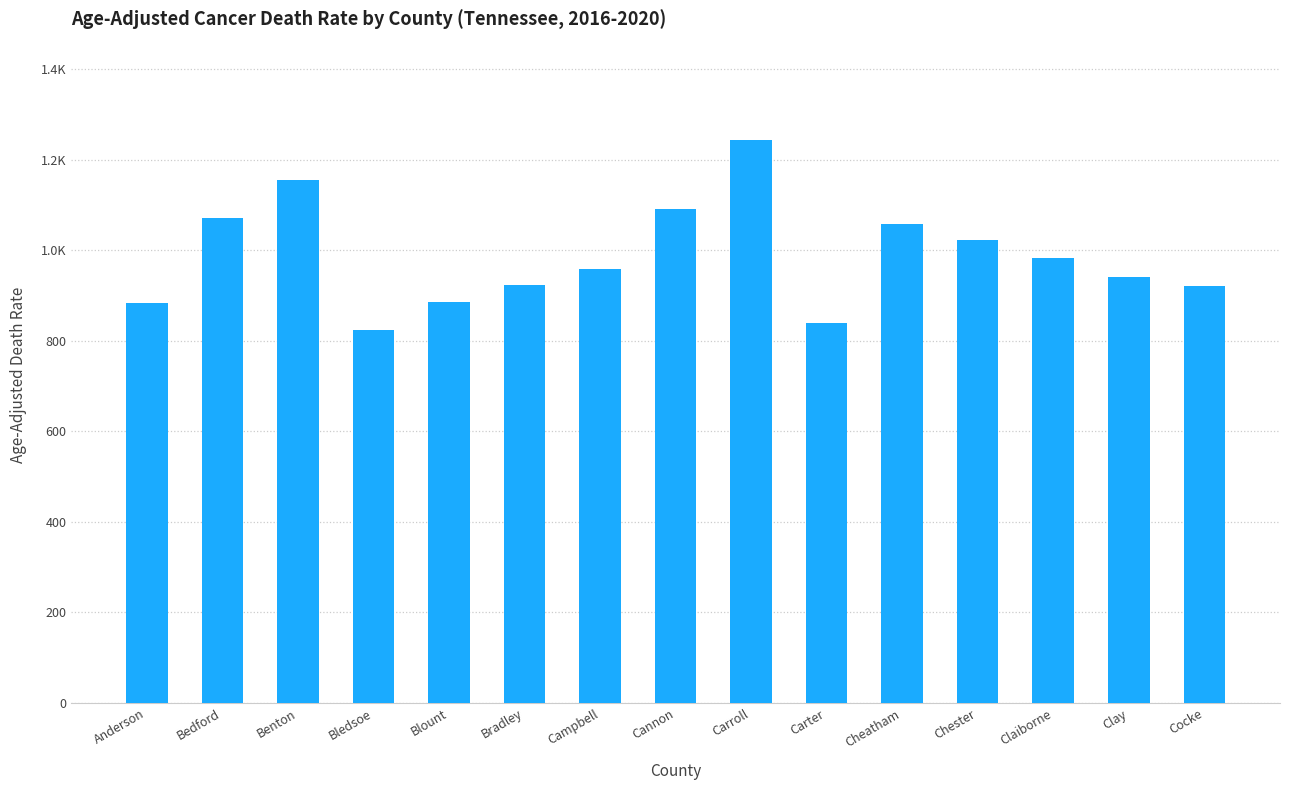

Does the chart contain stacked bars?

No